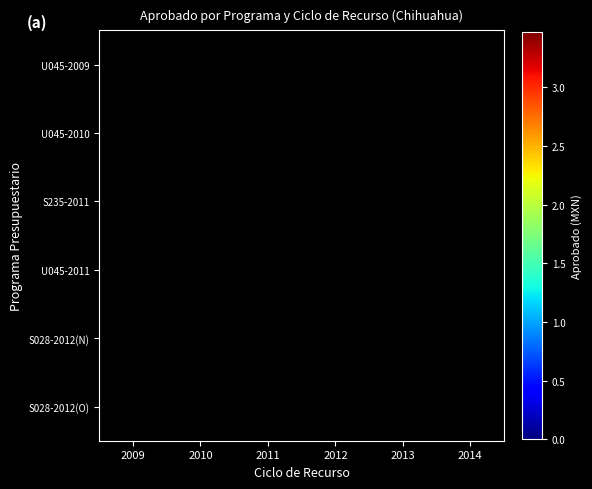

At which label does S028-2012(O) reach its minimum?

2009